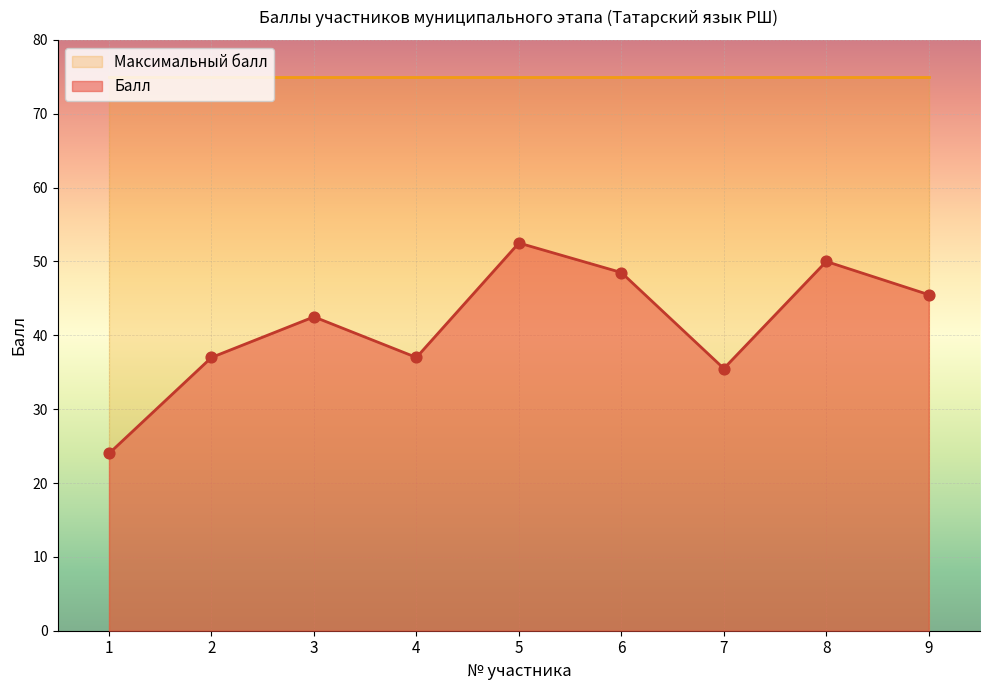

What is the change in value from 2 to 6?

+11.5